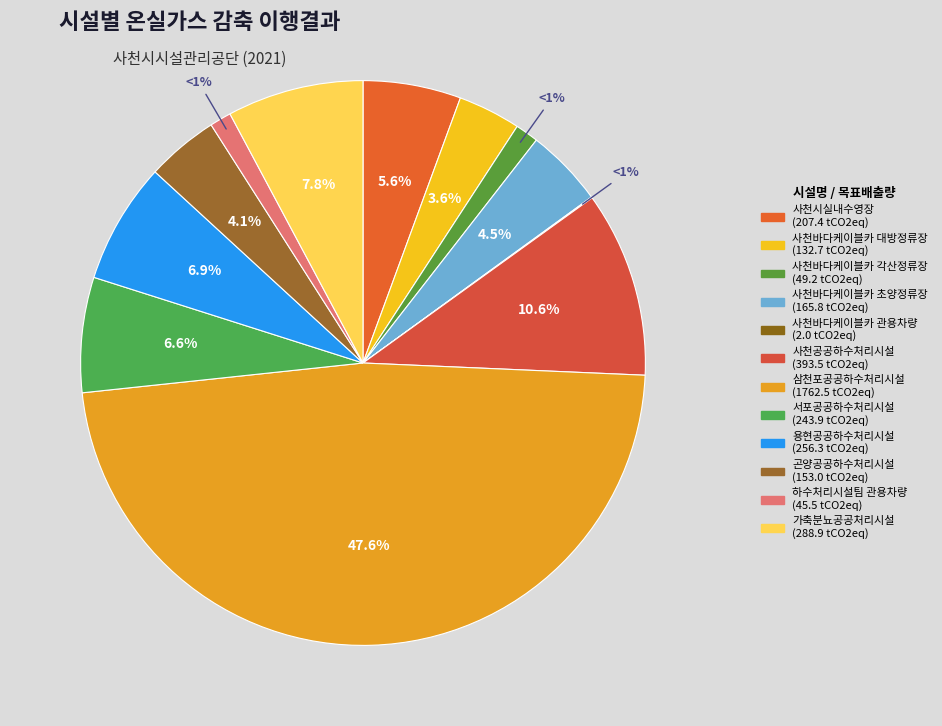

True or false: 서포공공하수처리시설 accounts for 1% of the total.

False